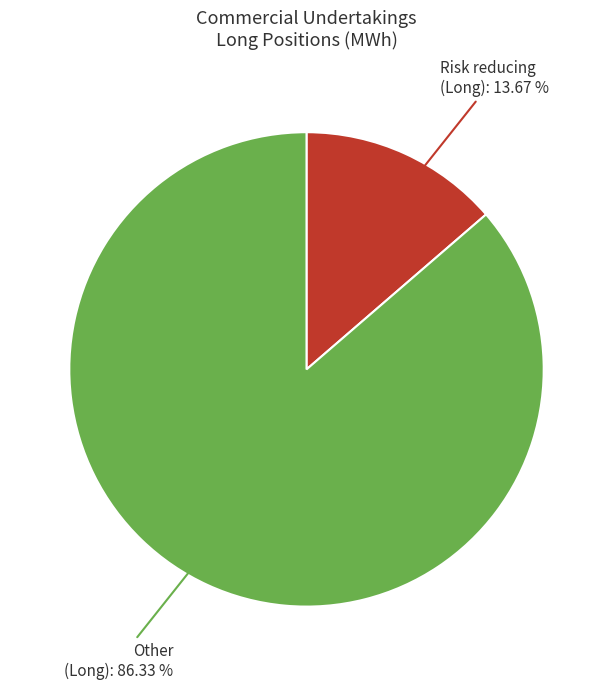

How many segments does this pie chart have?

2